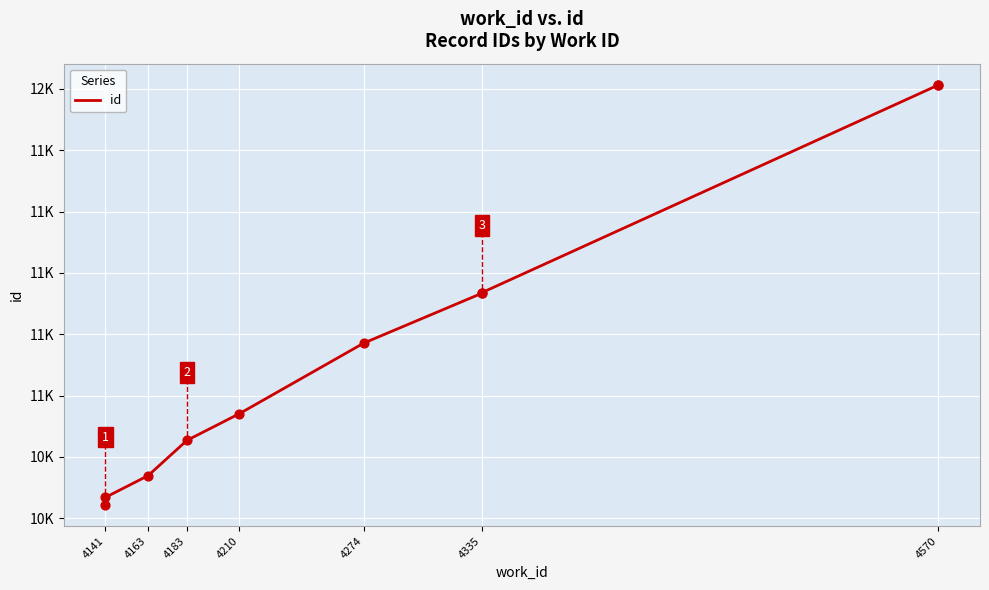

Which has a higher value, 4335 or 4163?

4335